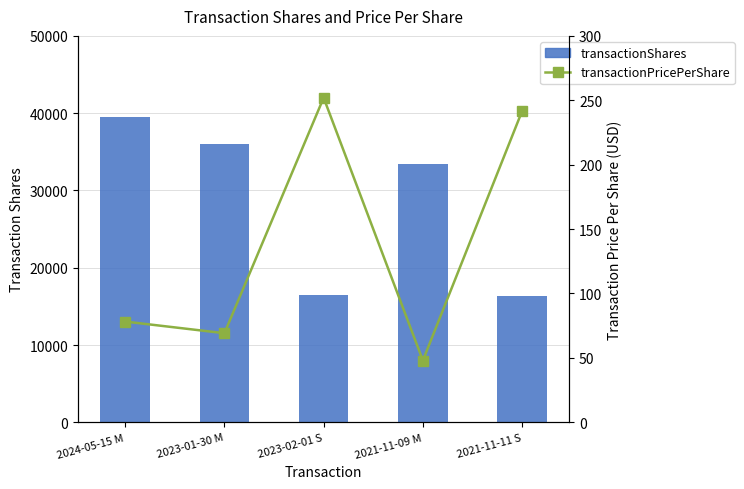

What is the difference between the transactionShares values at 2021-11-11 S and 2023-02-01 S?

130.0